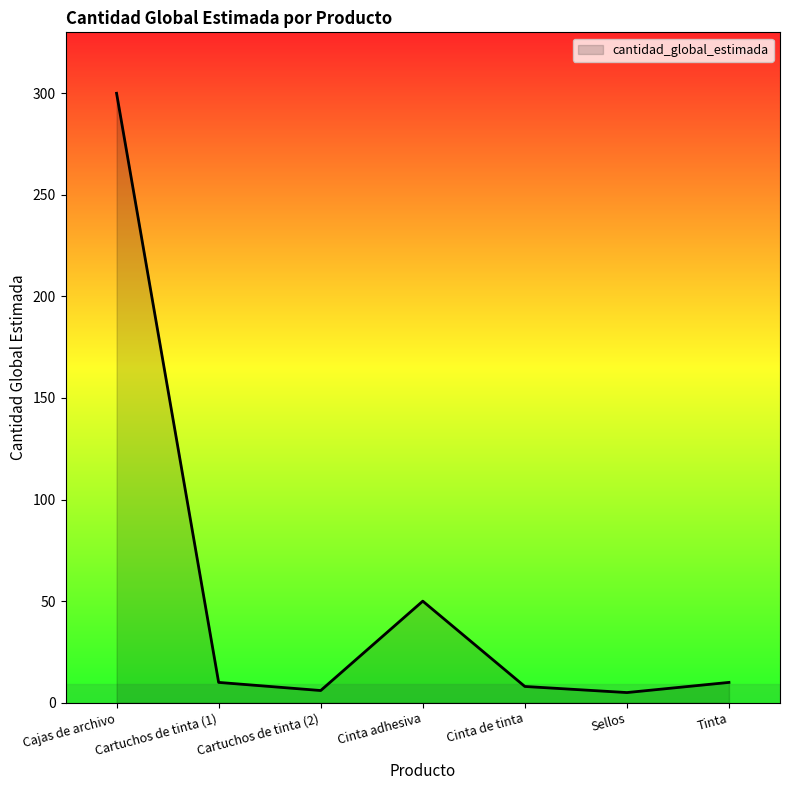

What is the sum of all values?

389